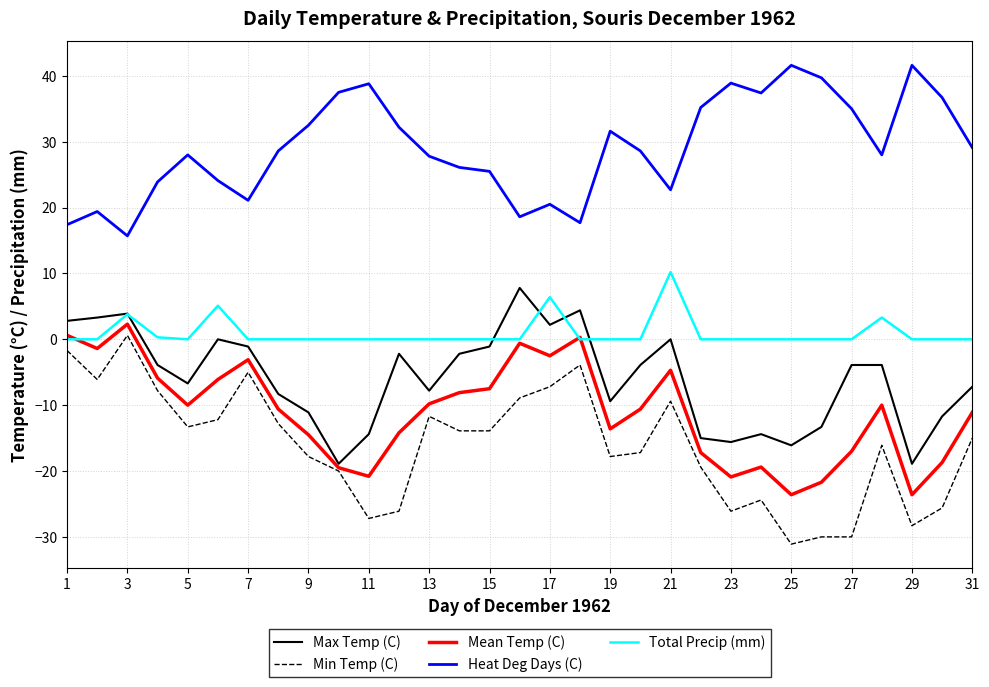

True or false: Max Temp (C) and Heat Deg Days (C) intersect in this chart.

False